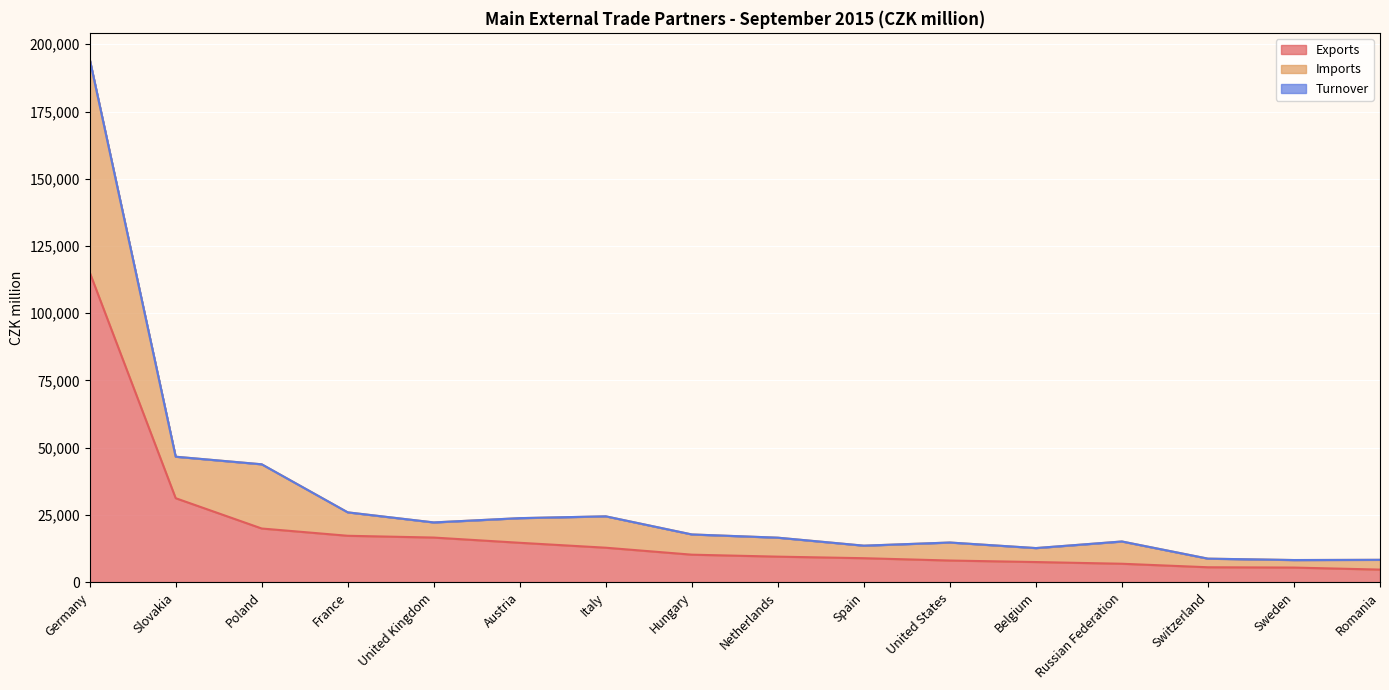

What are all the series names shown in the legend?

Exports, Imports, Turnover